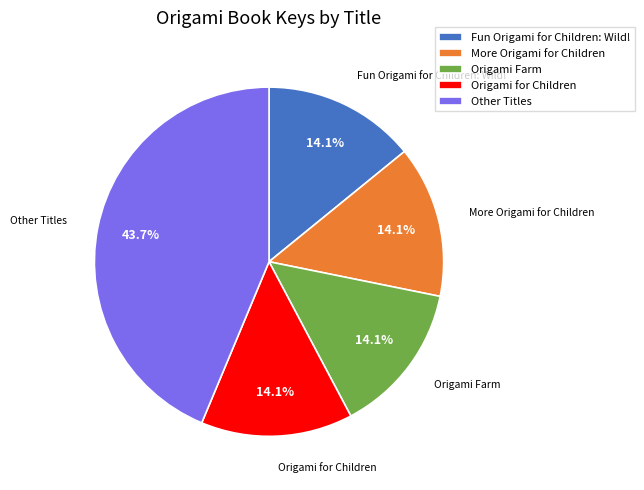

How many slices are in this pie chart?

5